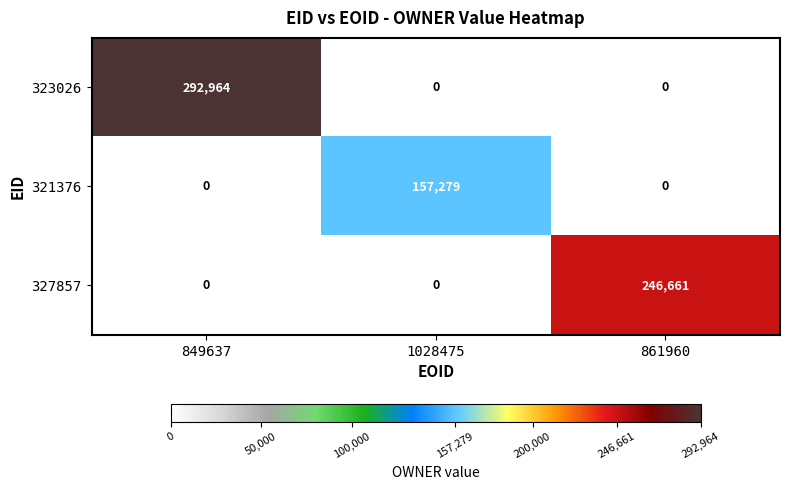

The 323026 series shows 292964 at 849637. True or false?

True